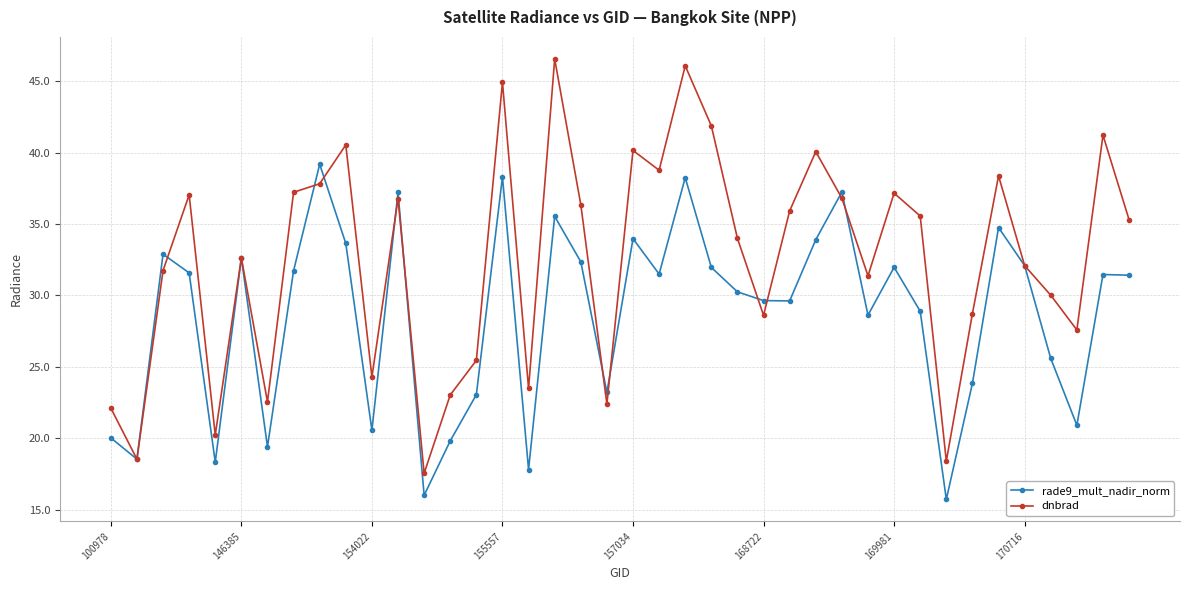

What is the sum of all rade9_mult_nadir_norm values?

1143.1